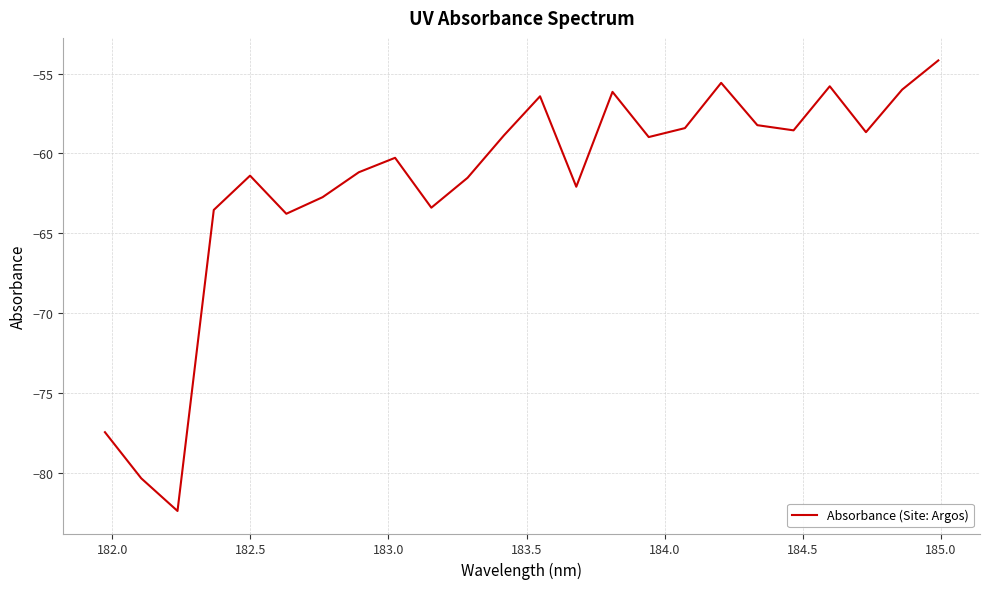

How many lines are shown in the chart?

1